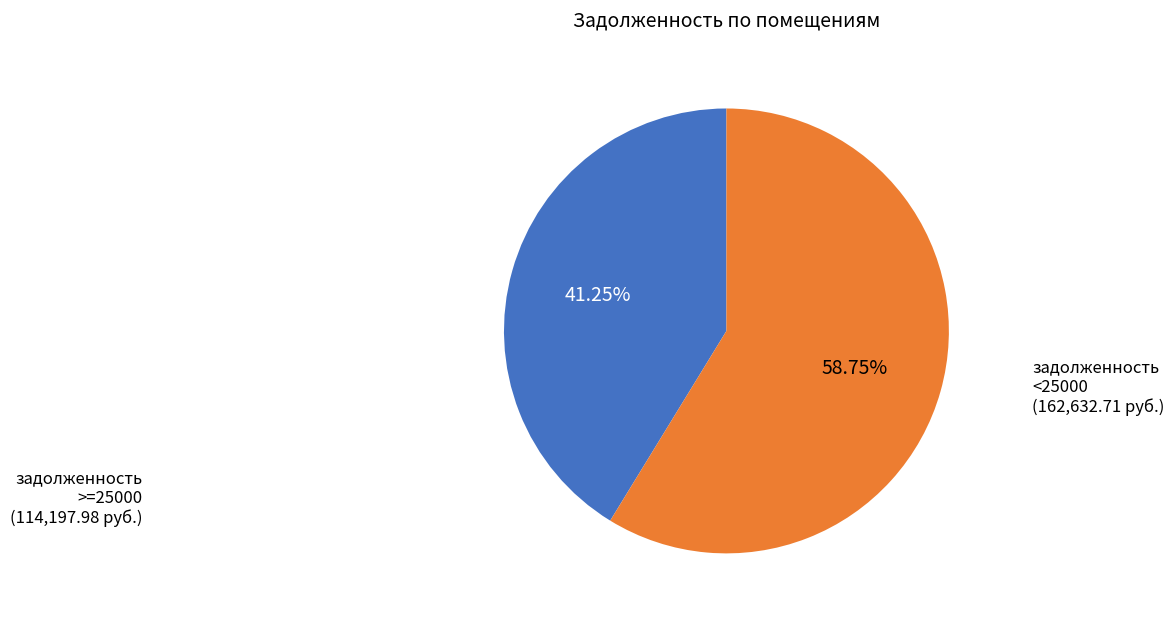

Count the number of slices in the pie.

2